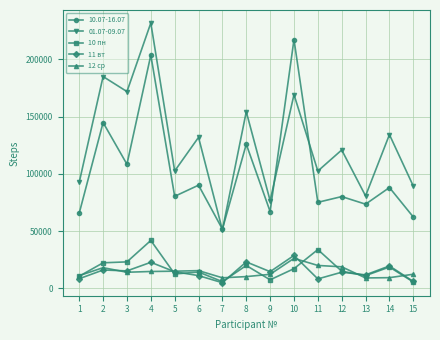

Where is the first local maximum for 12 ср?

2